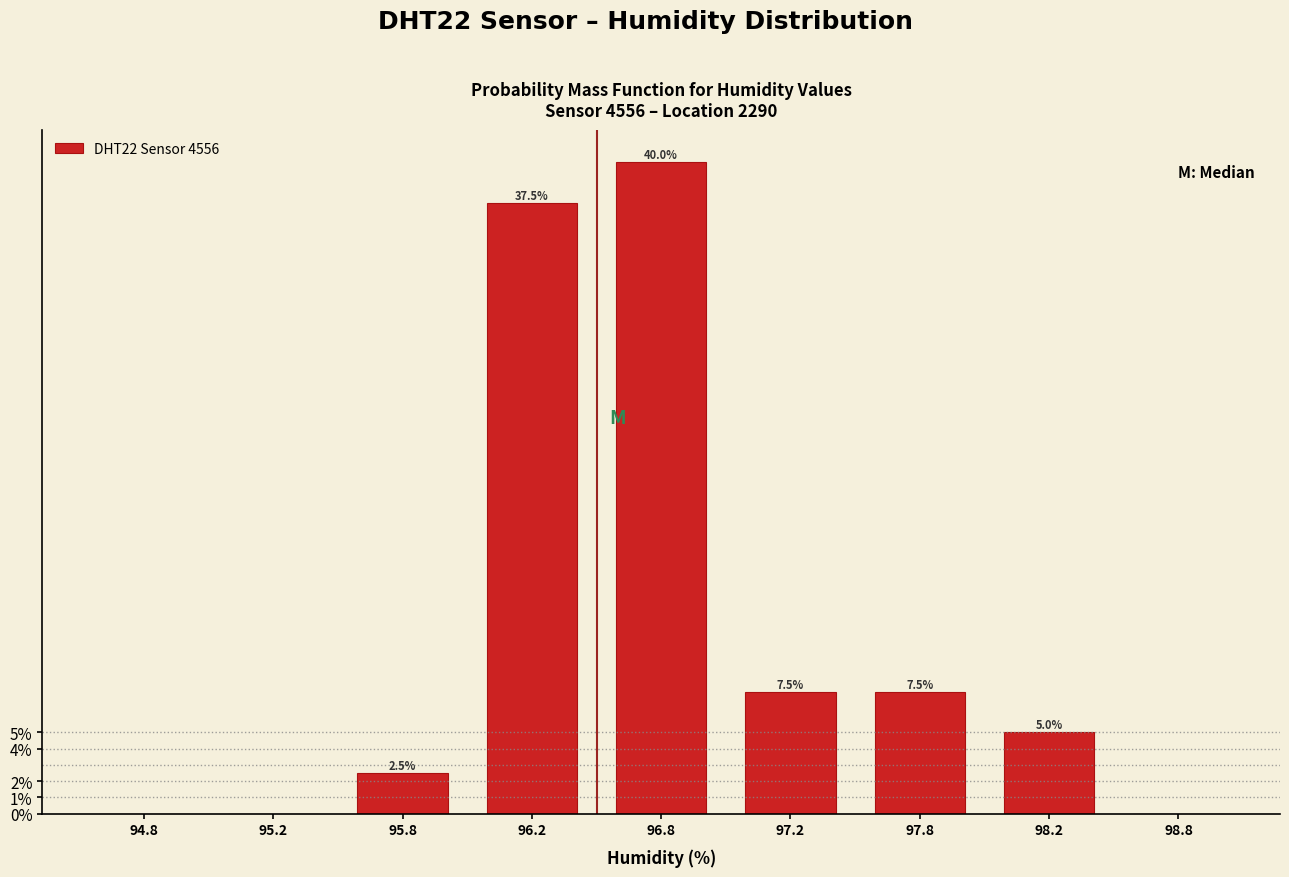

Reading left to right, extract all data points from this chart.

94.8=0.0	95.2=0.0	95.8=2.5	96.2=37.5	96.8=40.0	97.2=7.5	97.8=7.5	98.2=5.0	98.8=0.0